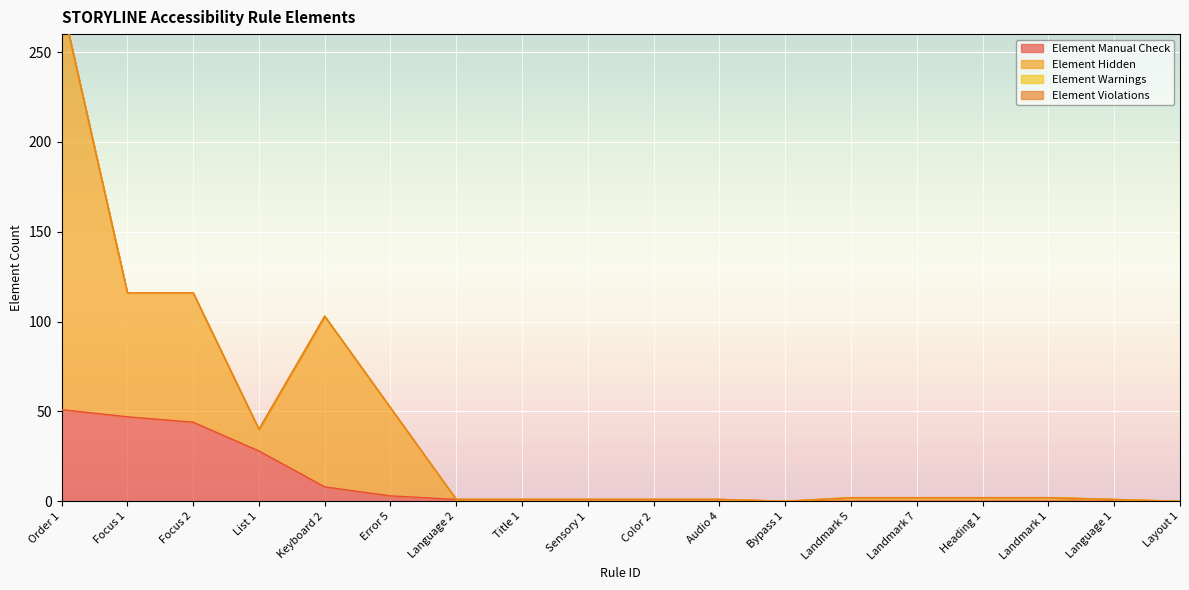

What is the difference between the maximum and minimum values in the Element Hidden series?

278